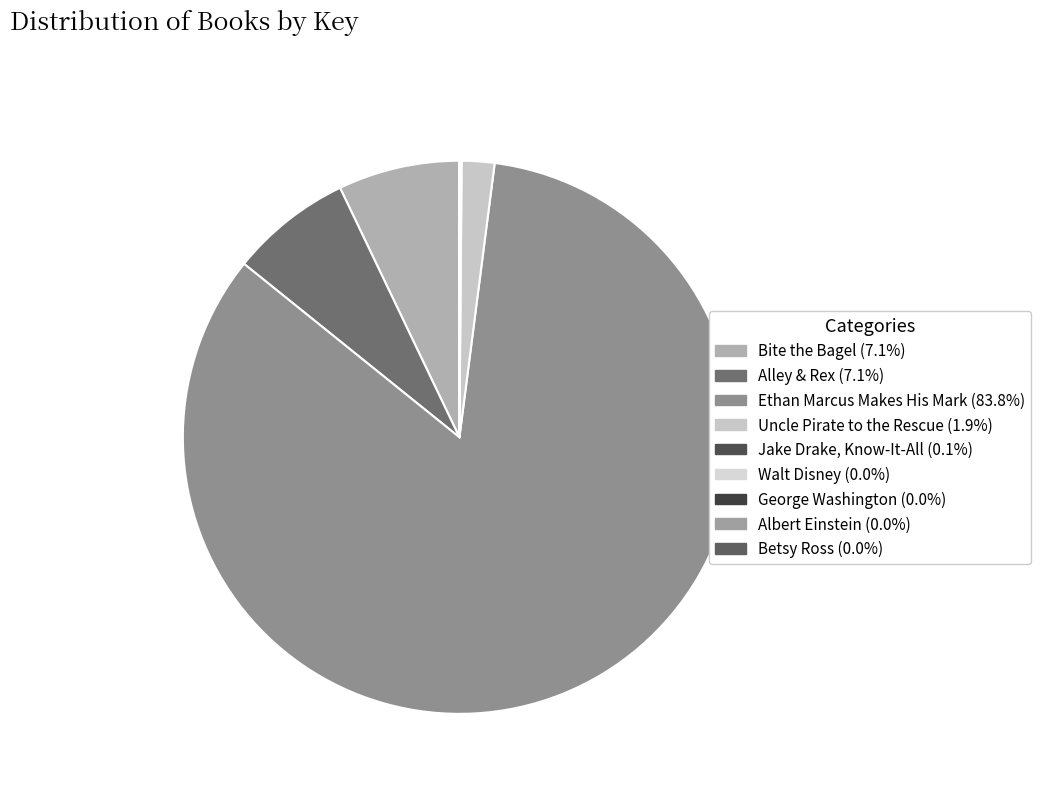

The George Washington slice represents 7% of the pie. True or false?

False